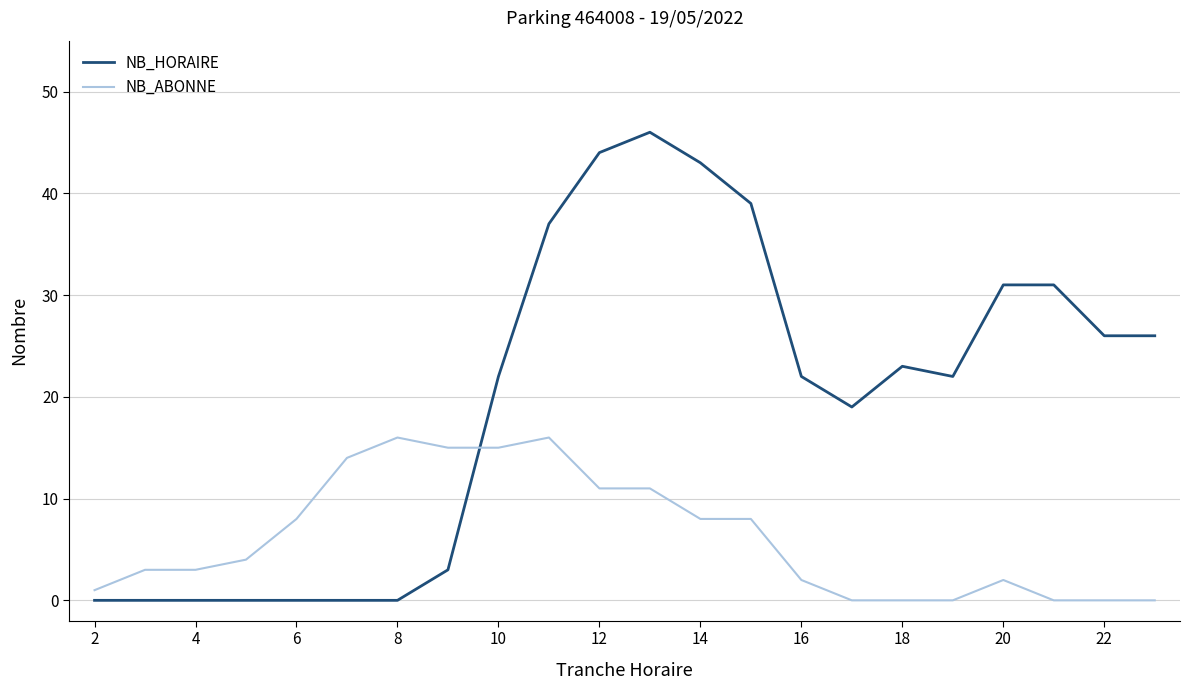

List the series in order of their overall mean, lowest first.

NB_ABONNE, NB_HORAIRE